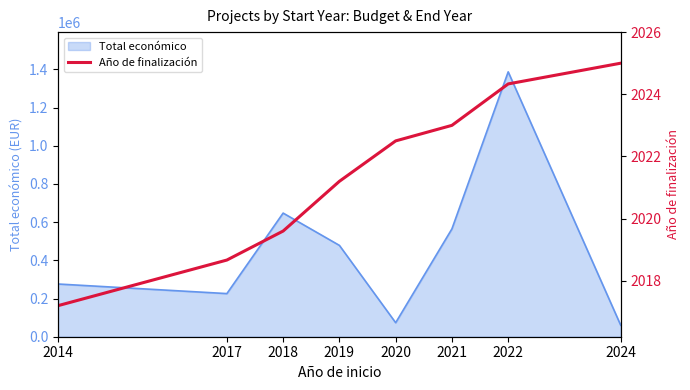

True or false: the data shows 785.9 at 2021.

False